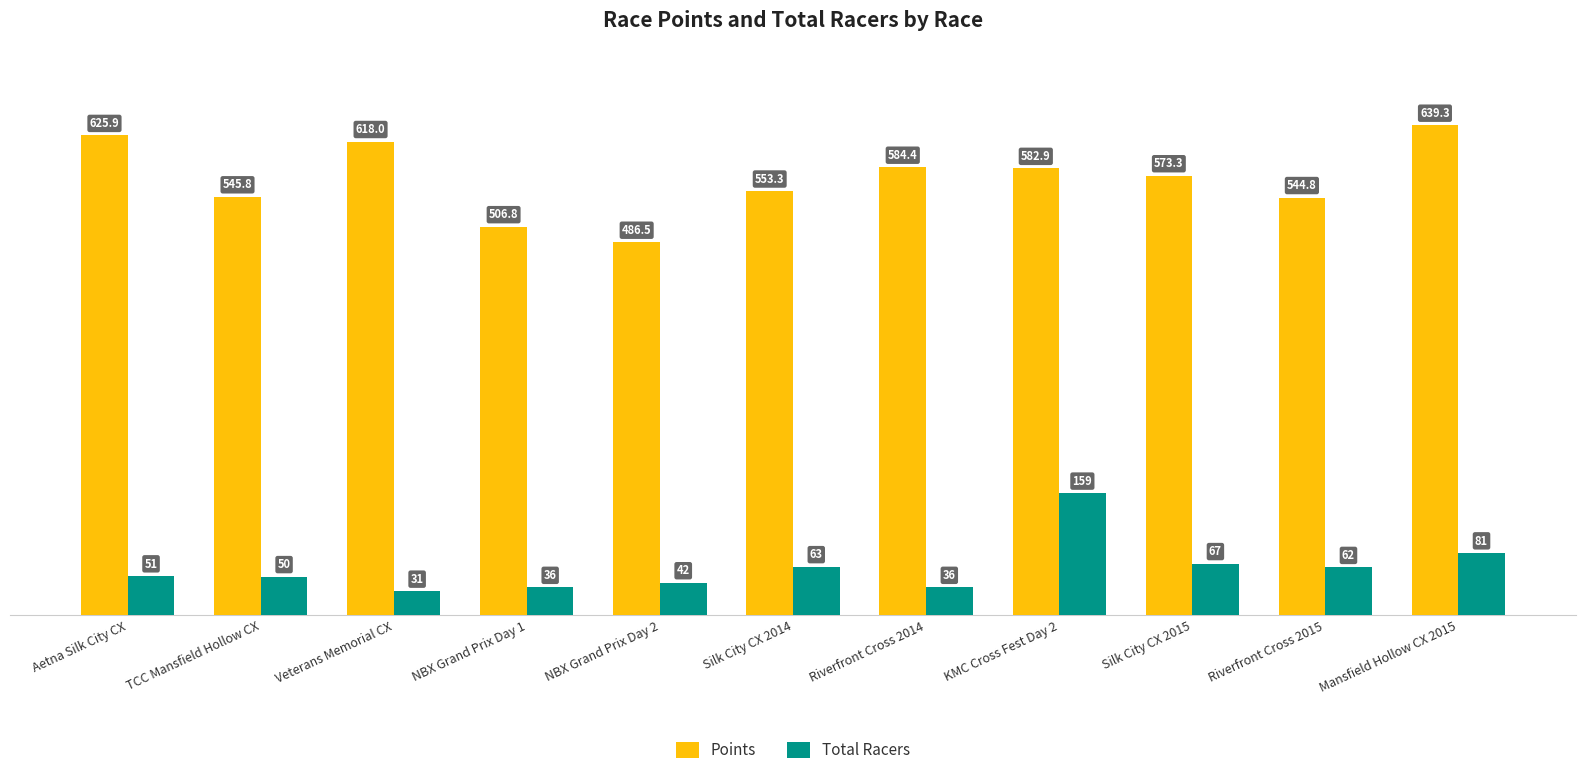

What are all the series names shown in the legend?

Points, Total Racers